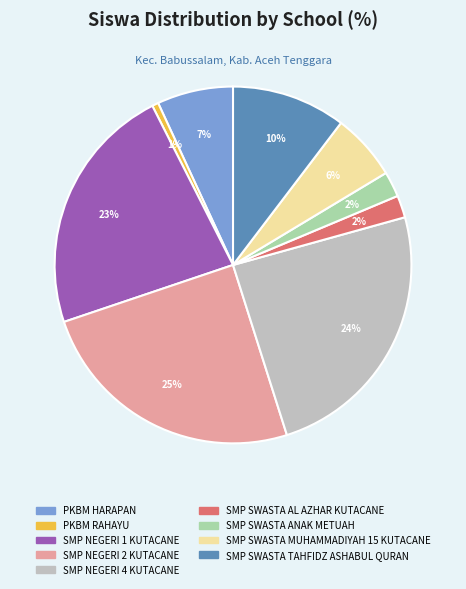

Between SMP NEGERI 2 KUTACANE and SMP SWASTA MUHAMMADIYAH 15 KUTACANE, which is larger?

SMP NEGERI 2 KUTACANE